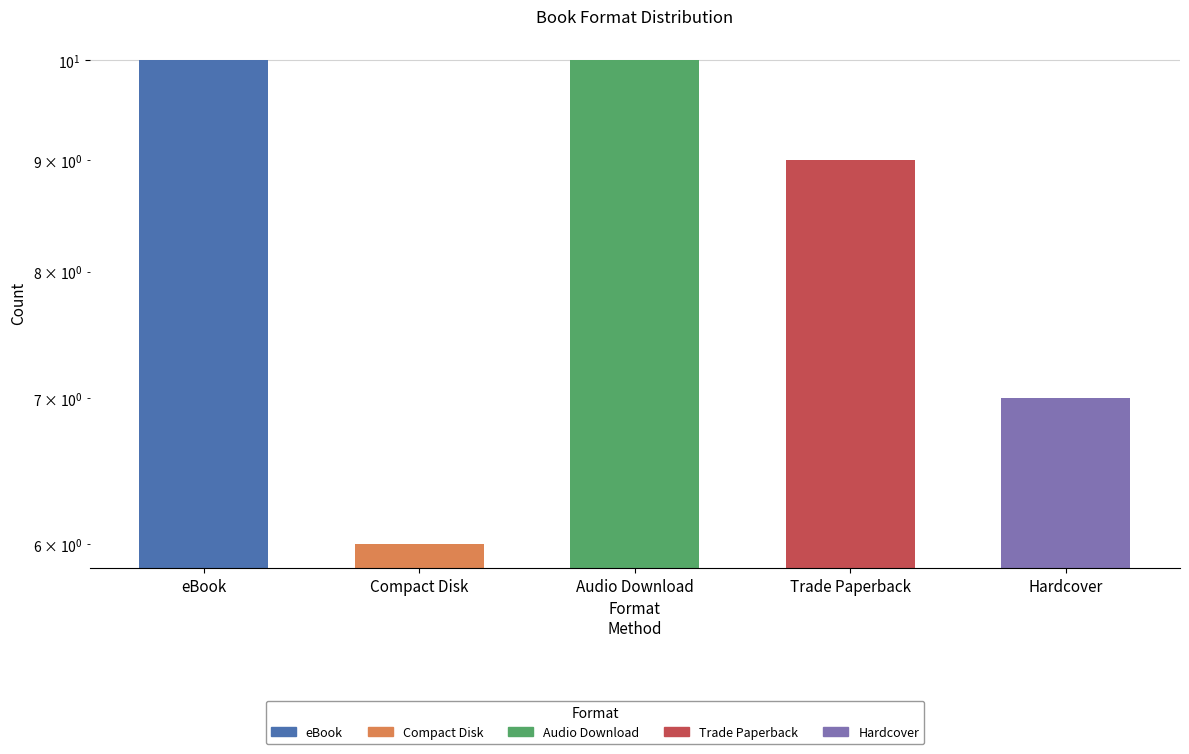

Where does the data first go above 9?

eBook